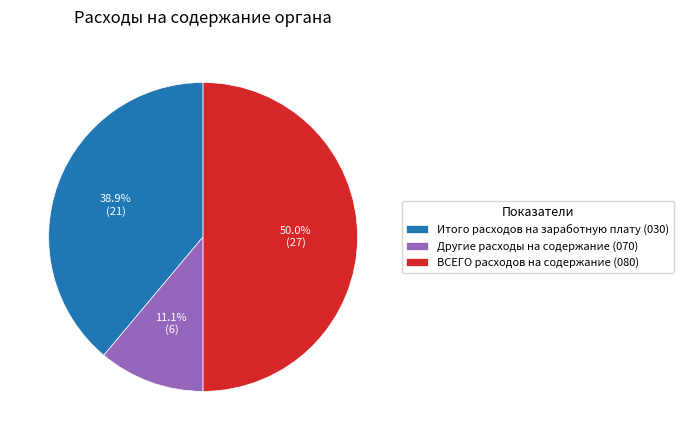

What is the largest slice in the pie chart?

ВСЕГО расходов на содержание